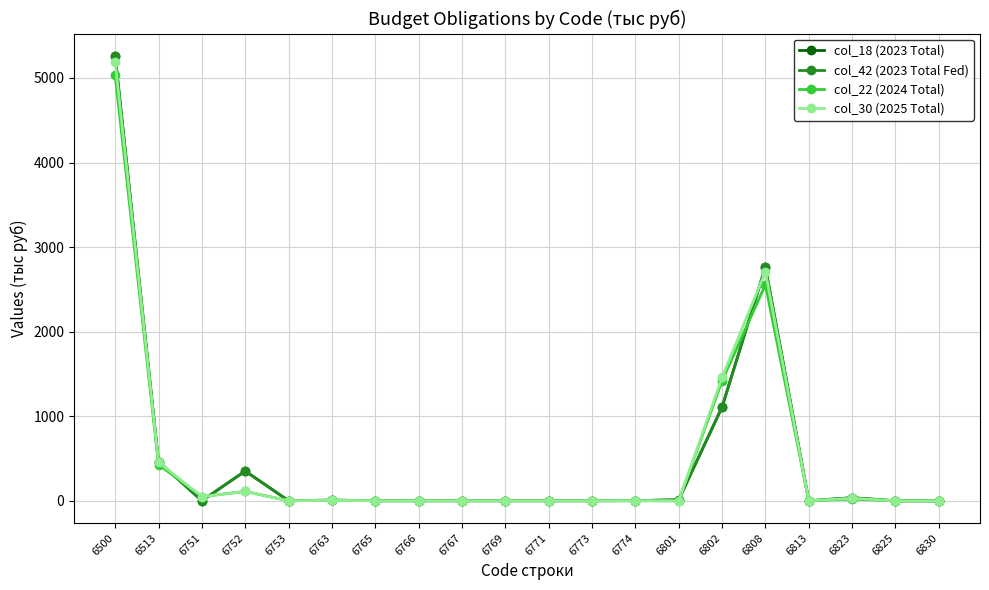

Is it true that col_42 (2023 Total Fed) equals 0.3 at 6751?

False